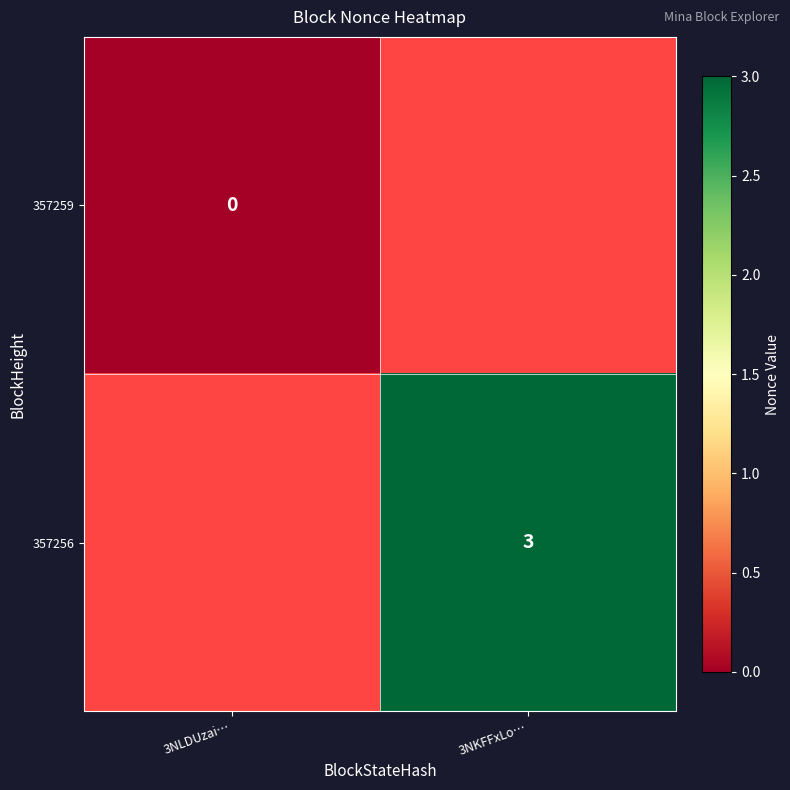

Is the value of 357256 at 3NKFFxLo… greater than the value of 357259 at 3NLDUzai…?

Yes